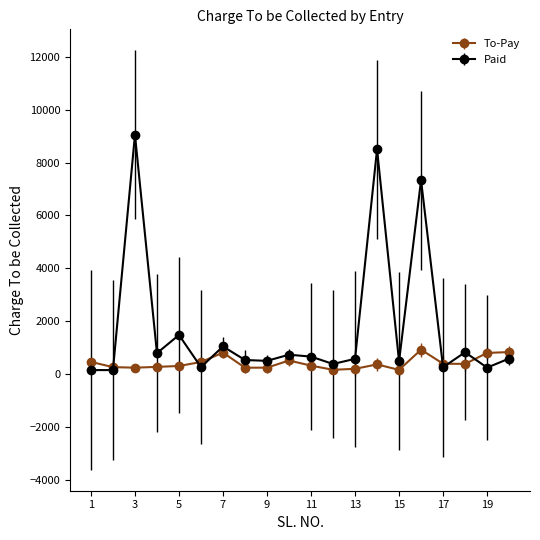

Rank the series by their average value, from lowest to highest.

To-Pay, Paid